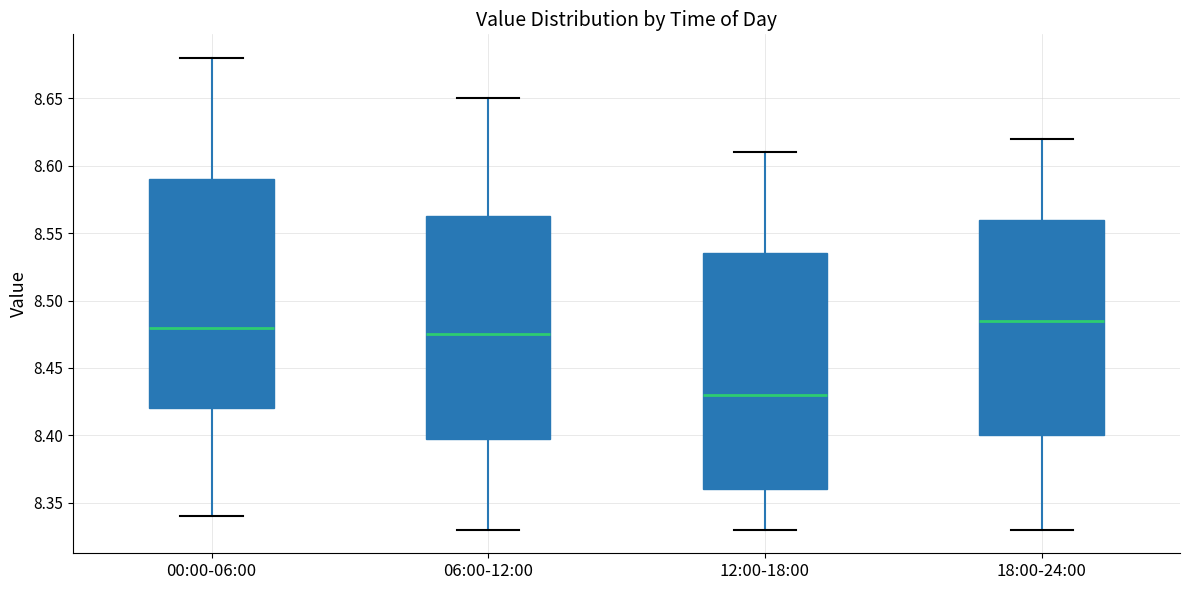

Reading left to right, transcribe this box plot: for each box, give where its median line is, the range the box spans, and where its two whiskers end, as read against the y-axis. The values are not printed on the chart, so give them approximately, as read against the axis.

00:00-06:00: median 8.480, box 8.420 to 8.590, whiskers 8.340 to 8.680
06:00-12:00: median 8.475, box 8.400 to 8.565, whiskers 8.330 to 8.650
12:00-18:00: median 8.430, box 8.360 to 8.535, whiskers 8.330 to 8.610
18:00-24:00: median 8.485, box 8.400 to 8.560, whiskers 8.330 to 8.620